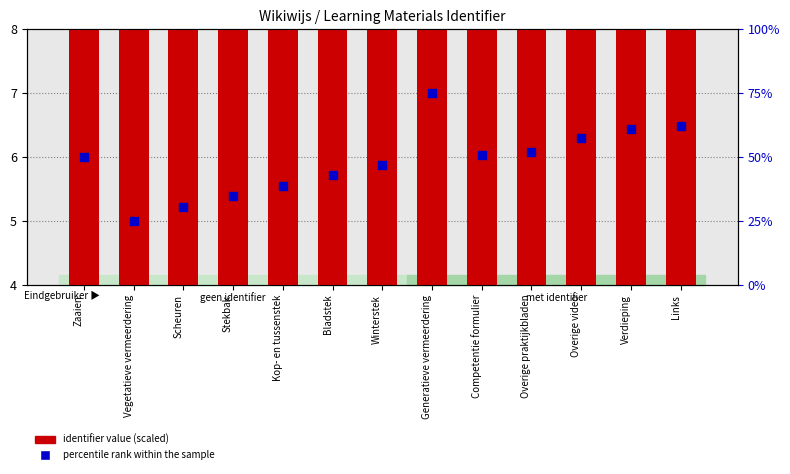

What is the total value across all series at Winterstek?

52.5